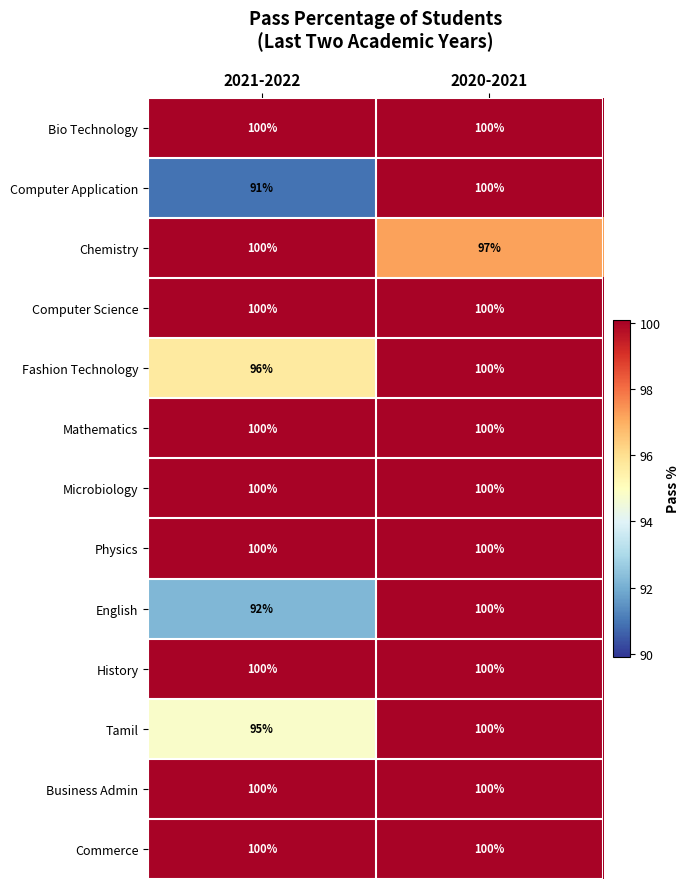

The English series shows 25 at 2020-2021. True or false?

False